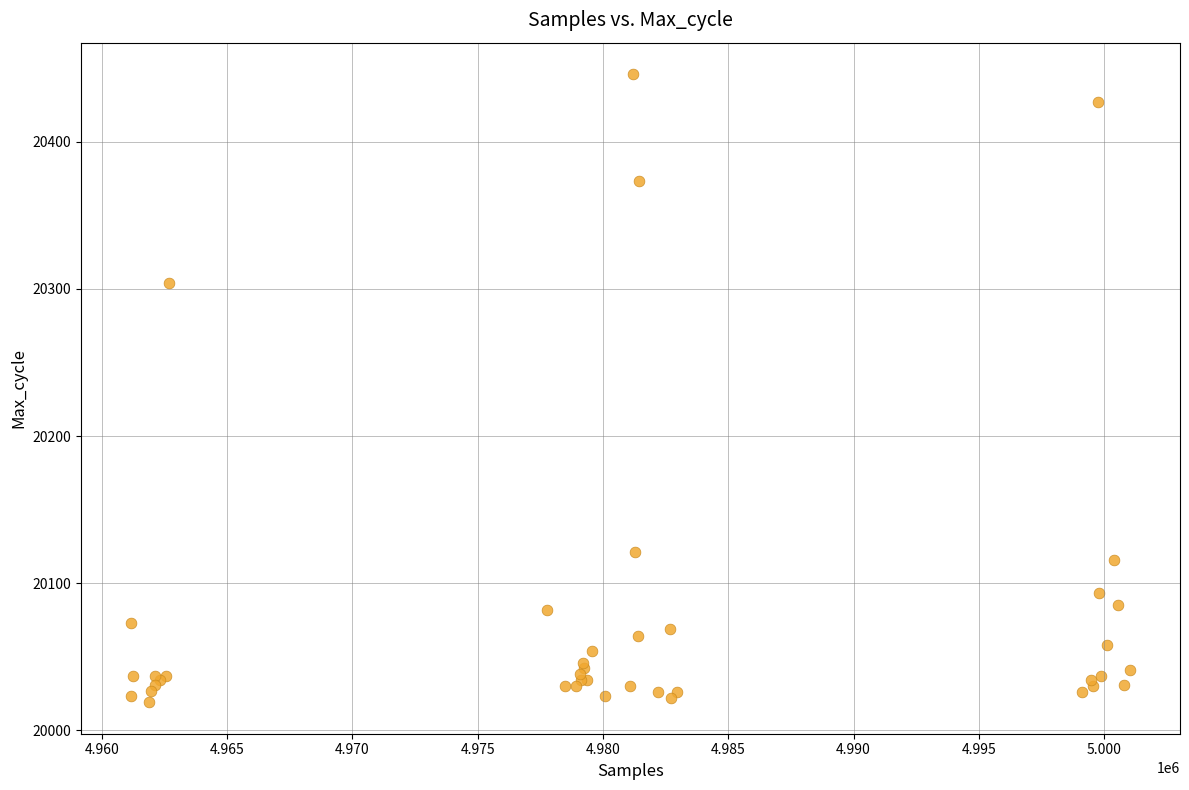

What Y value in the scatter plot is closest to 20232?

20304